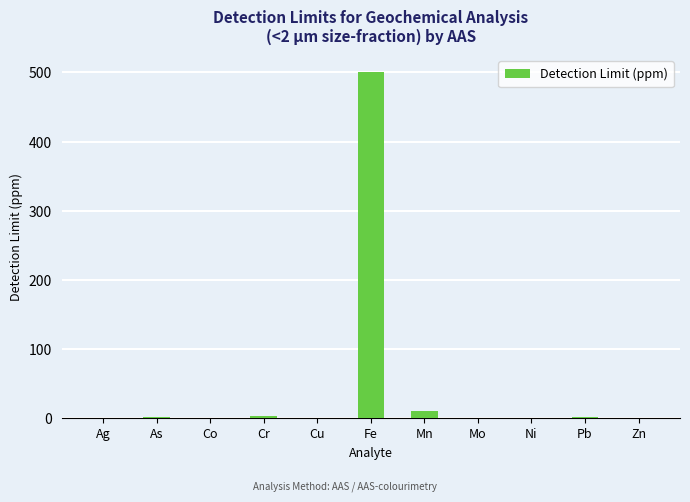

What is the sum of all values?

523